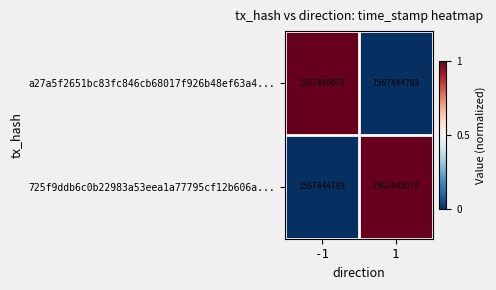

At which label does a27a5f2651bc83fc846cb68017f926b48ef63a4... reach its minimum?

1